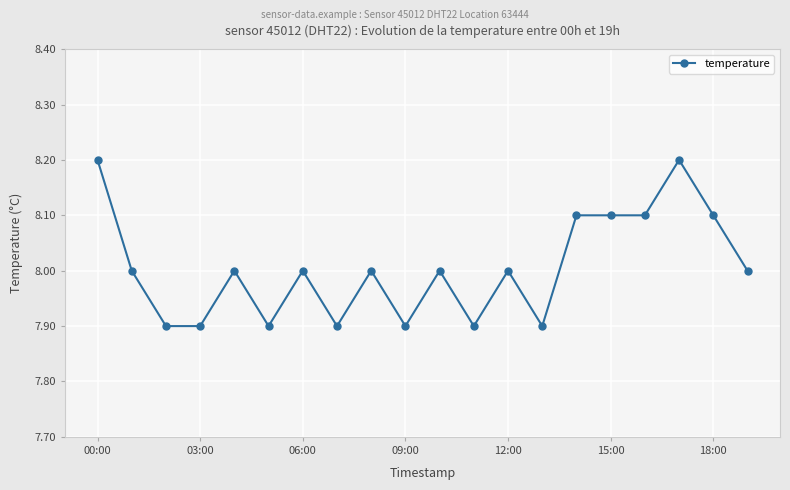

True or false: the data has more than 0 interior local peaks.

True